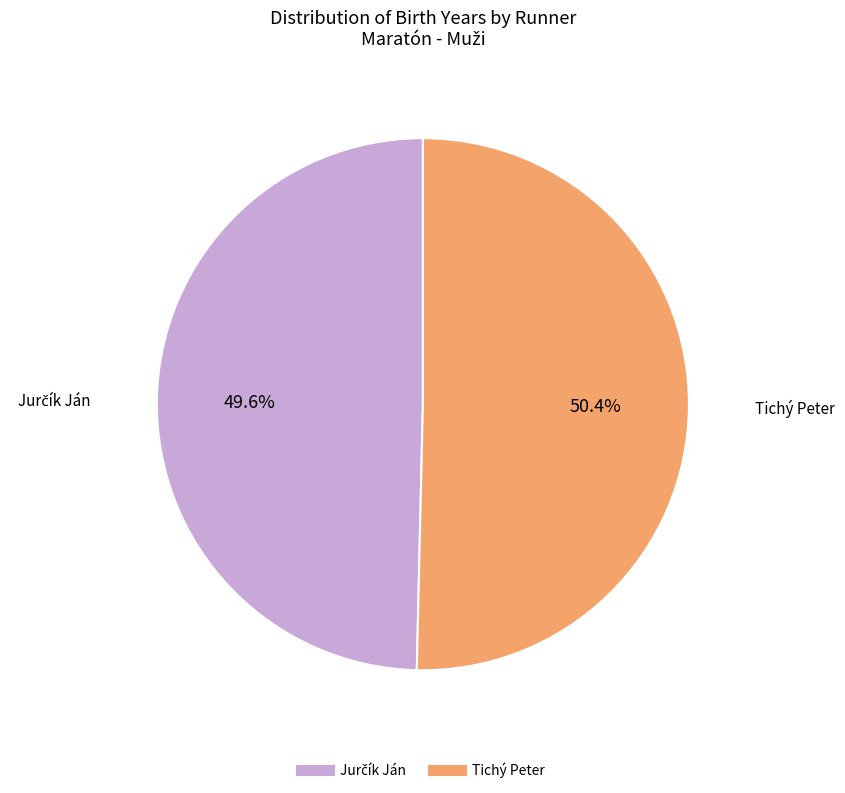

Which slice is the largest?

Tichý Peter